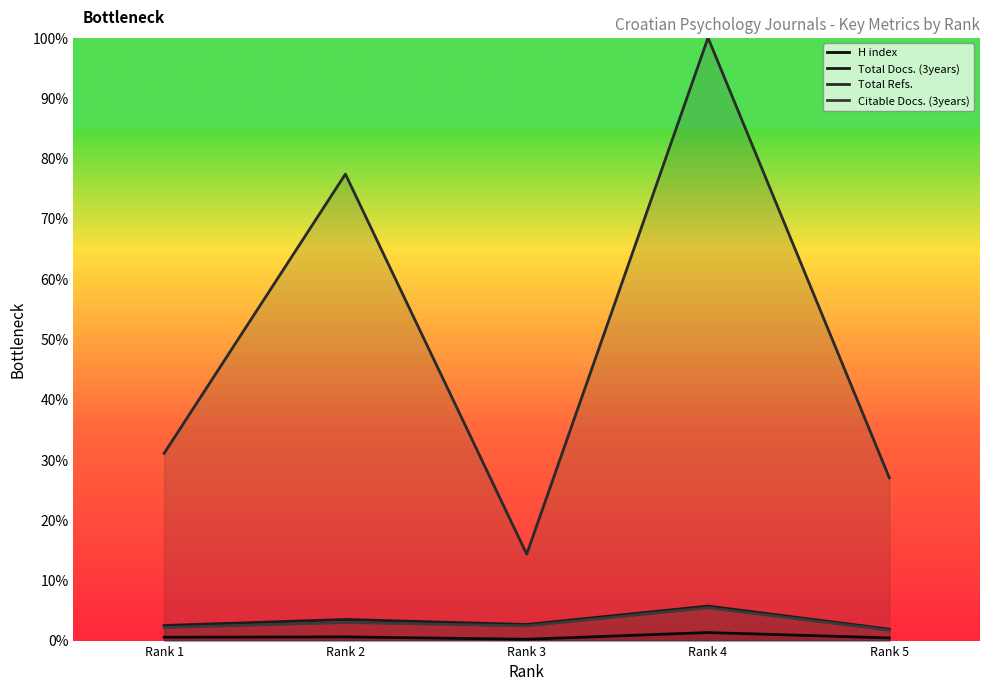

Where is the first local minimum for Citable Docs. (3years)?

Rank 3